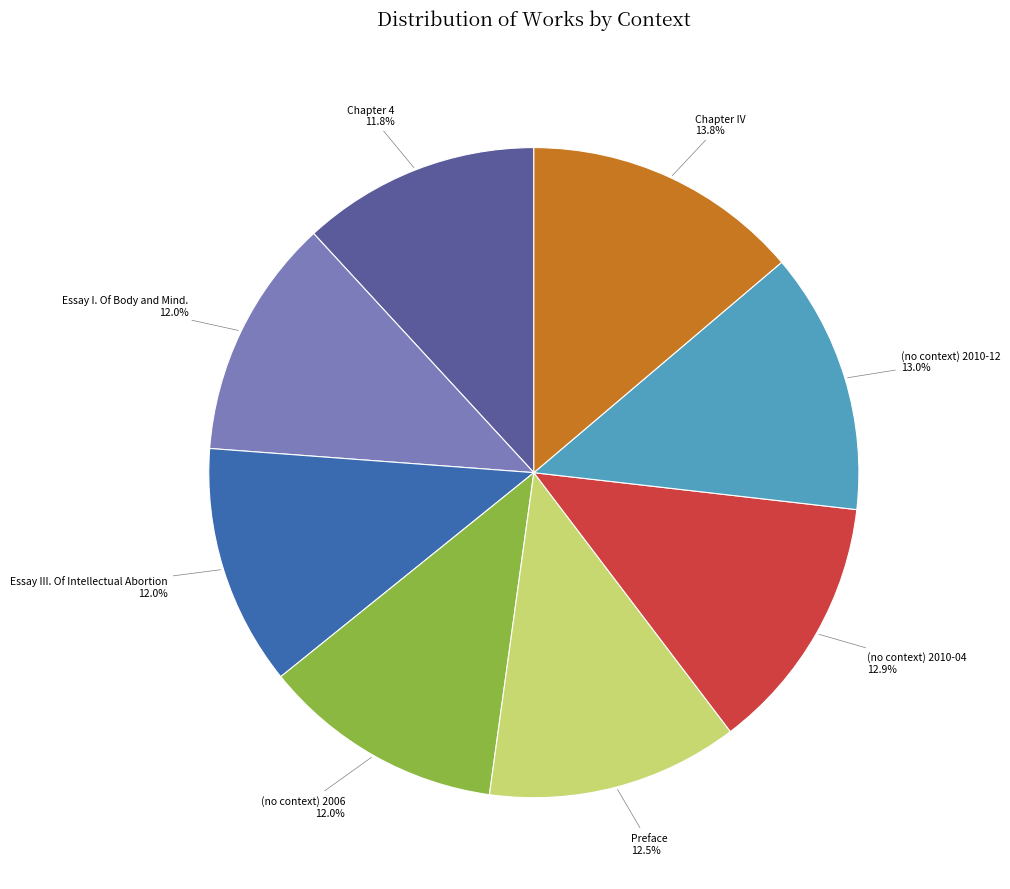

Does any single category account for the majority?

No